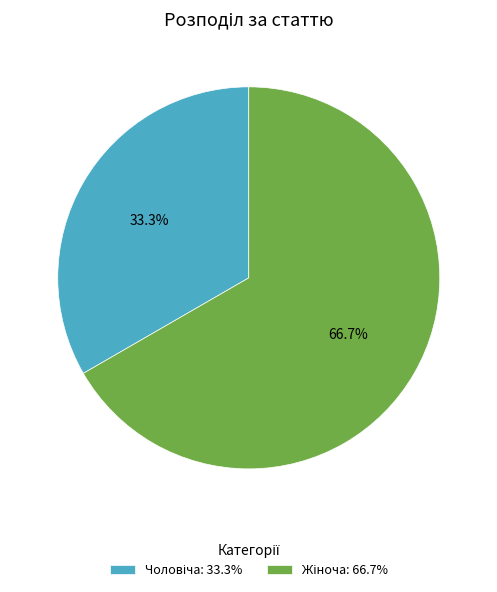

Is there a majority slice in this chart?

Yes